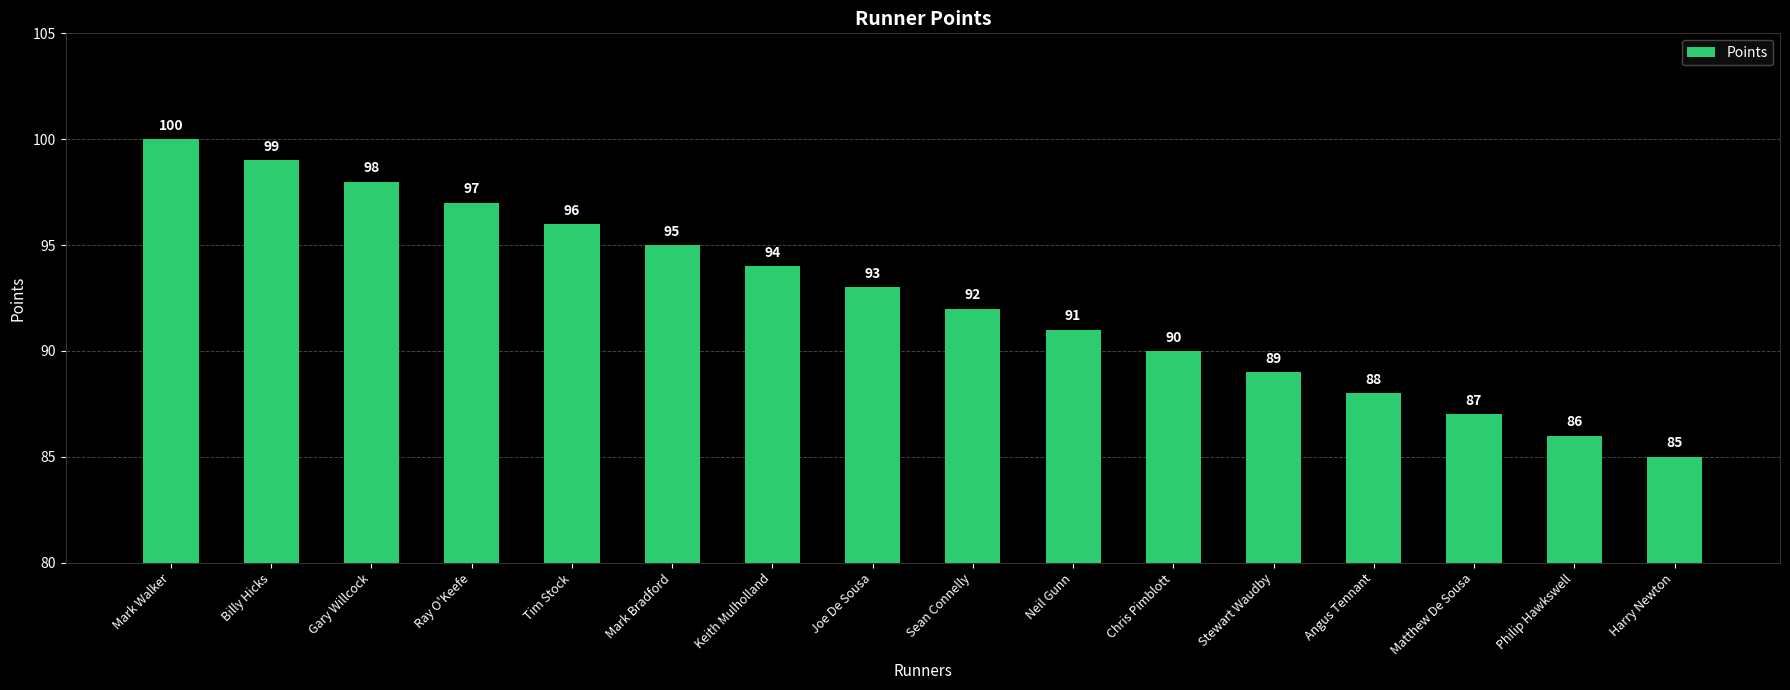

Reading right to left, what are all the values shown in this chart?

Harry Newton=85	Philip Hawkswell=86	Matthew De Sousa=87	Angus Tennant=88	Stewart Waudby=89	Chris Pimblott=90	Neil Gunn=91	Sean Connelly=92	Joe De Sousa=93	Keith Mulholland=94	Mark Bradford=95	Tim Stock=96	Ray O'Keefe=97	Gary Willcock=98	Billy Hicks=99	Mark Walker=100